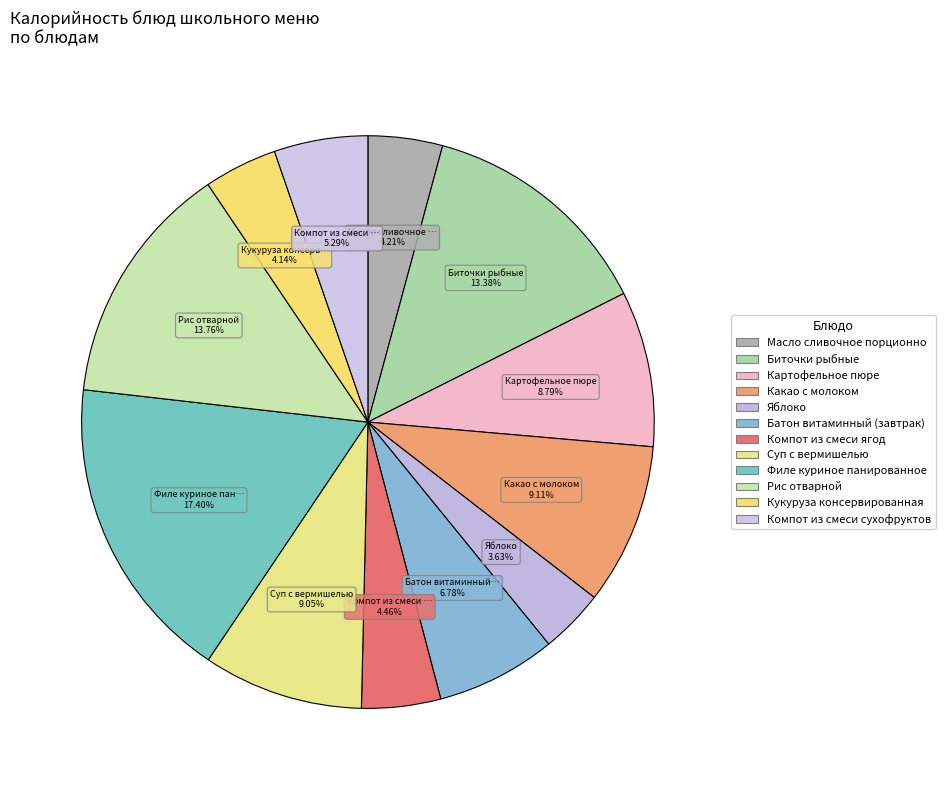

Does any single category account for the majority?

No